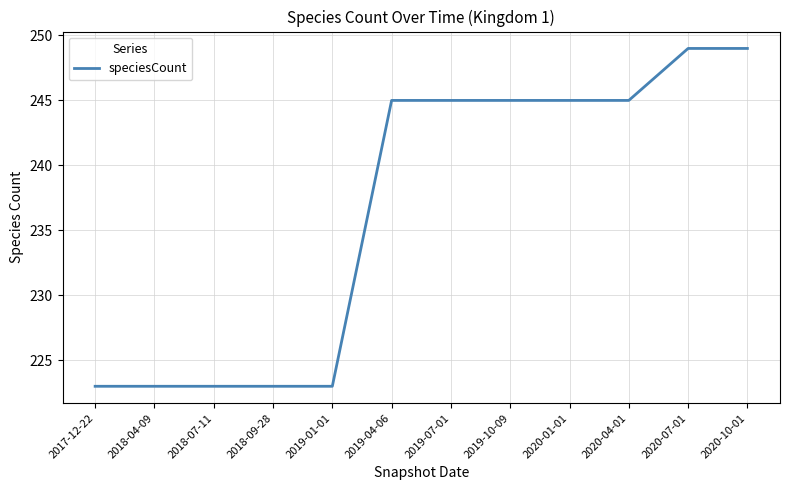

What is the greatest value displayed?

249